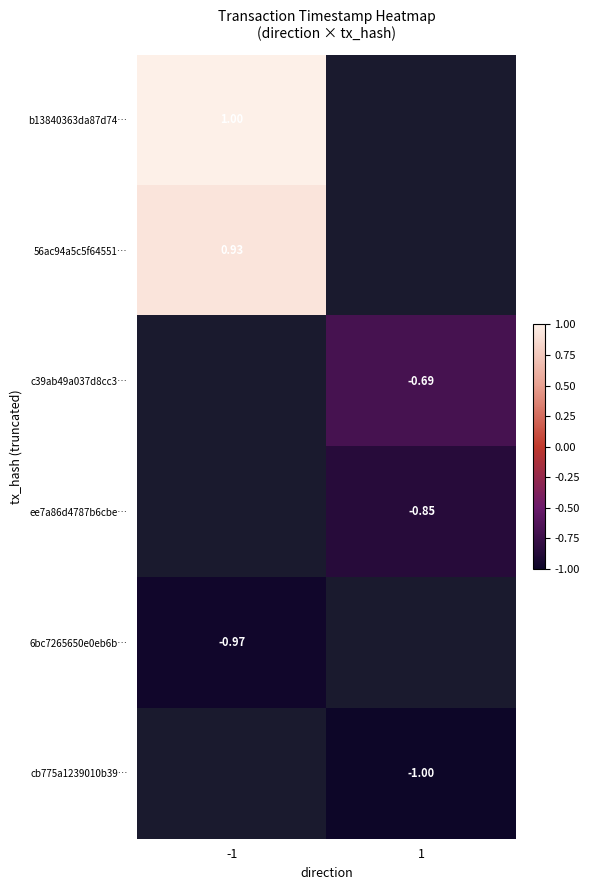

Is the value of 56ac94a5c5f64551… at -1 greater than the value of c39ab49a037d8cc3… at 1?

Yes